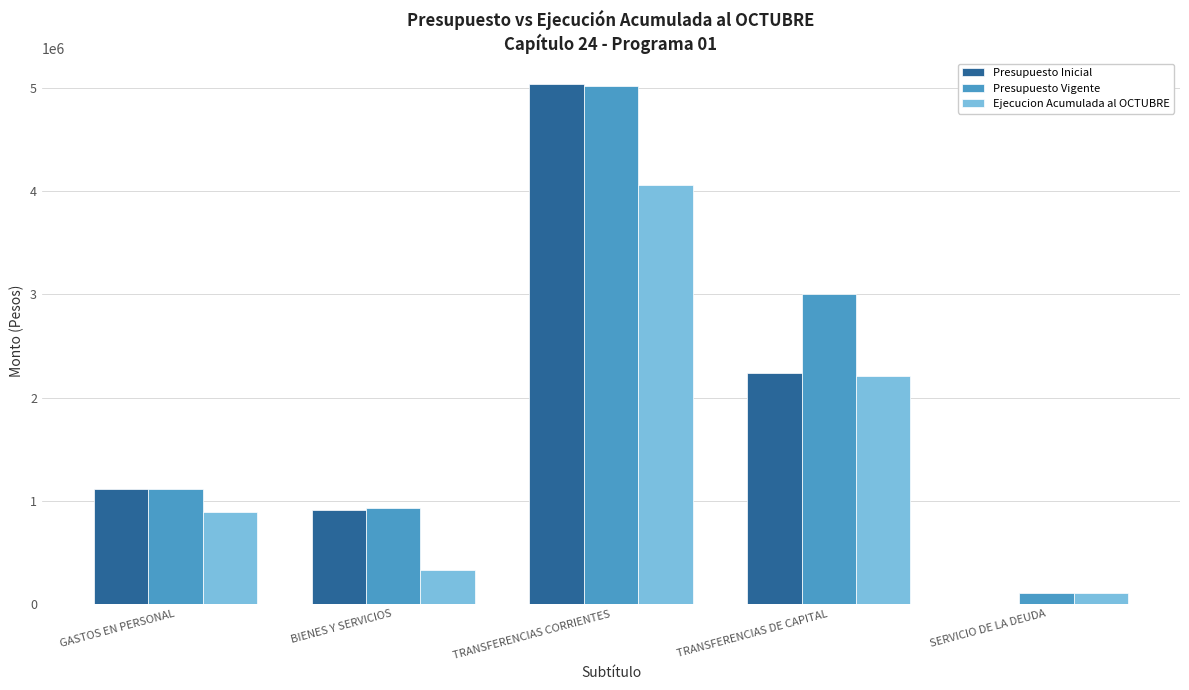

What is the total value across all series at TRANSFERENCIAS CORRIENTES?

14117679